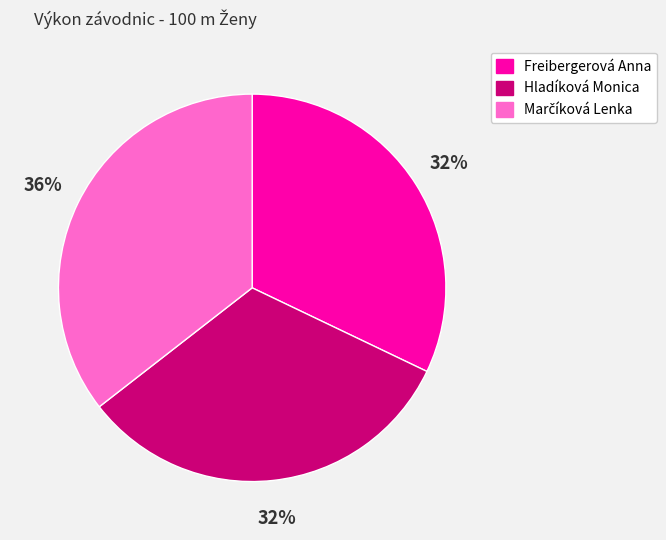

What percentage is the Hladíková Monica slice, to the nearest percent?

32%